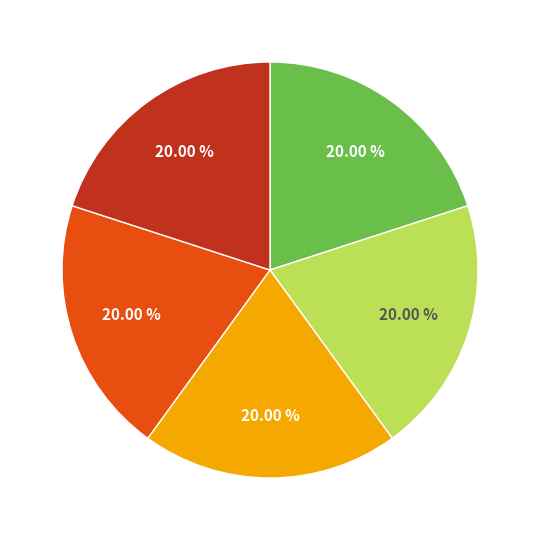

Is there a majority slice in this chart?

No